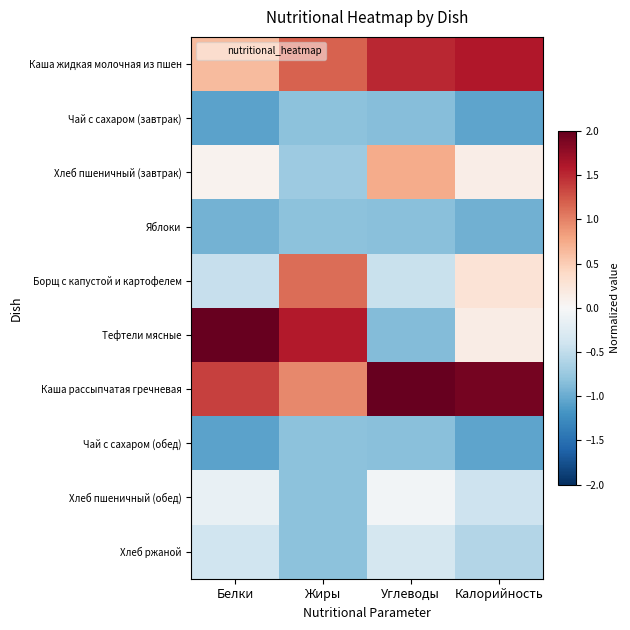

At which category is the sum across all series the highest?

Калорийность